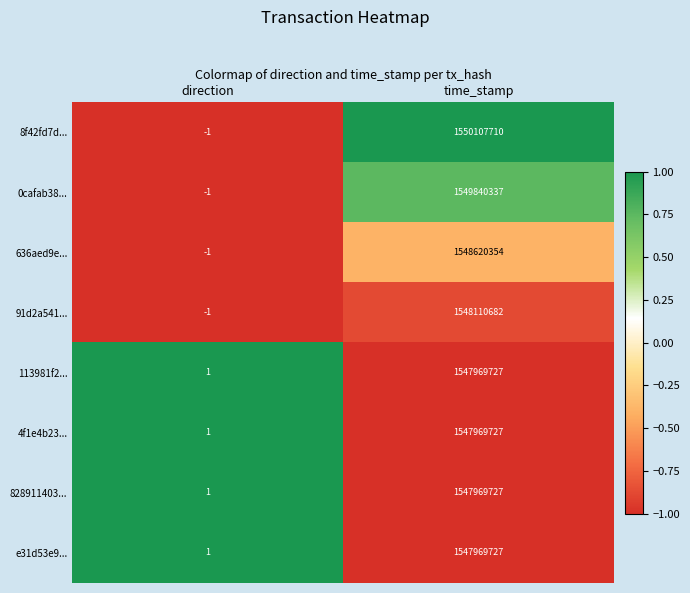

Reading left to right, extract all data points from this chart.

8f42fd7d...: -1	1550107710
0cafab38...: -1	1549840337
636aed9e...: -1	1548620354
91d2a541...: -1	1548110682
113981f2...: 1	1547969727
4f1e4b23...: 1	1547969727
828911403...: 1	1547969727
e31d53e9...: 1	1547969727